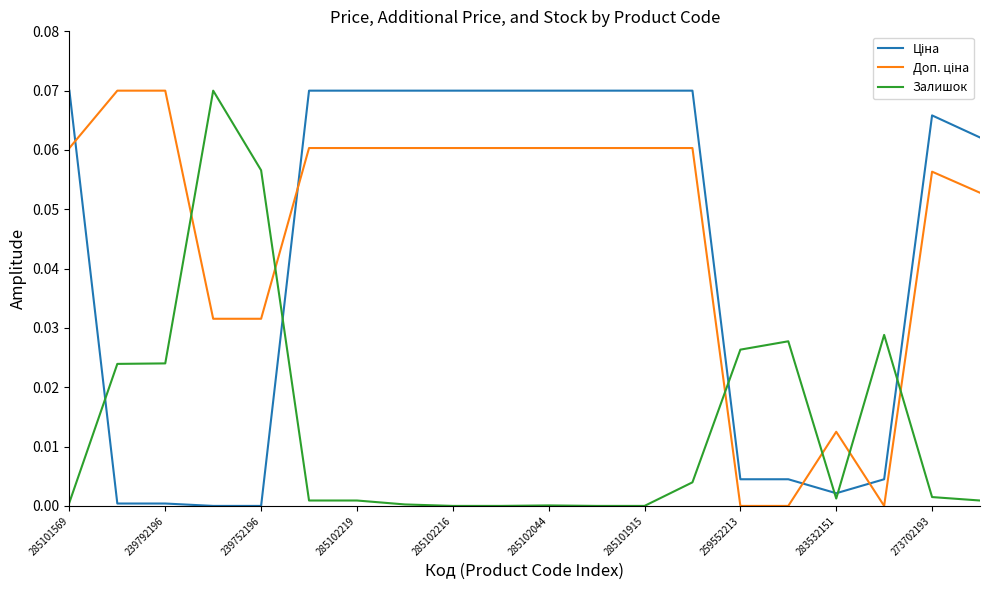

At how many categories does at least one series exceed 0?

20